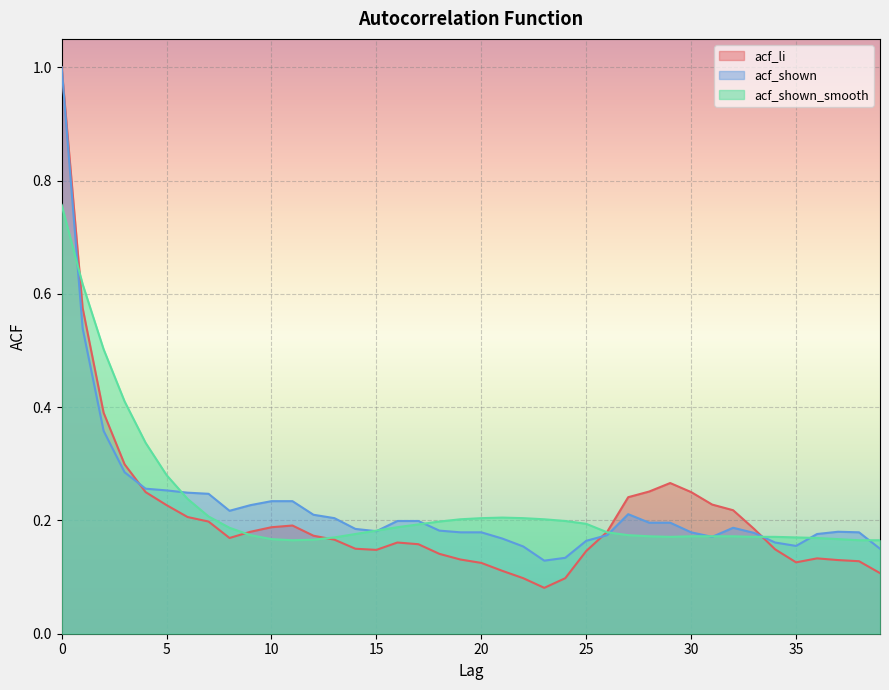

Reading left to right, transcribe all the data shown in this chart.

acf_li: 0=1.0	1=0.6	2=0.4	3=0.3	4=0.2	5=0.2	6=0.2	7=0.2	8=0.2	9=0.2	10=0.2	11=0.2	12=0.2	13=0.2	14=0.1	15=0.1	16=0.2	17=0.2	18=0.1	19=0.1	20=0.1	21=0.1	22=0.1	23=0.1	24=0.1	25=0.1	26=0.2	27=0.2	28=0.3	29=0.3	30=0.2	31=0.2	32=0.2	33=0.2	34=0.1	35=0.1	36=0.1	37=0.1	38=0.1	39=0.1
acf_shown: 0=1.0	1=0.5	2=0.4	3=0.3	4=0.3	5=0.3	6=0.2	7=0.2	8=0.2	9=0.2	10=0.2	11=0.2	12=0.2	13=0.2	14=0.2	15=0.2	16=0.2	17=0.2	18=0.2	19=0.2	20=0.2	21=0.2	22=0.2	23=0.1	24=0.1	25=0.2	26=0.2	27=0.2	28=0.2	29=0.2	30=0.2	31=0.2	32=0.2	33=0.2	34=0.2	35=0.2	36=0.2	37=0.2	38=0.2	39=0.1
acf_shown_smooth: 0=0.8	1=0.6	2=0.5	3=0.4	4=0.3	5=0.3	6=0.2	7=0.2	8=0.2	9=0.2	10=0.2	11=0.2	12=0.2	13=0.2	14=0.2	15=0.2	16=0.2	17=0.2	18=0.2	19=0.2	20=0.2	21=0.2	22=0.2	23=0.2	24=0.2	25=0.2	26=0.2	27=0.2	28=0.2	29=0.2	30=0.2	31=0.2	32=0.2	33=0.2	34=0.2	35=0.2	36=0.2	37=0.2	38=0.2	39=0.2